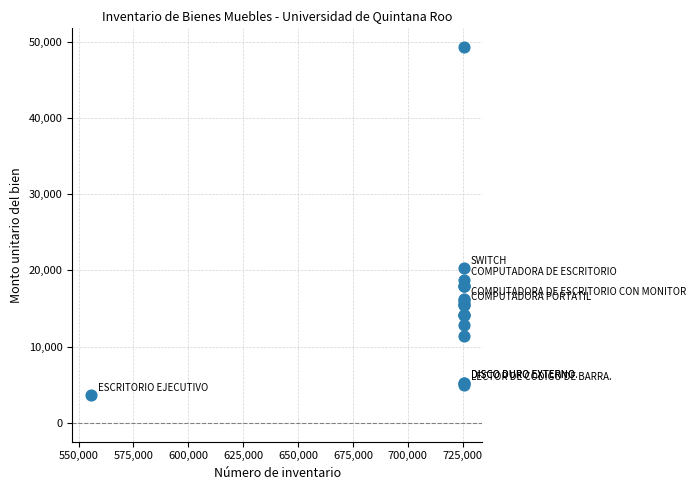

What Y value in the scatter plot is closest to 26433?

20319.3